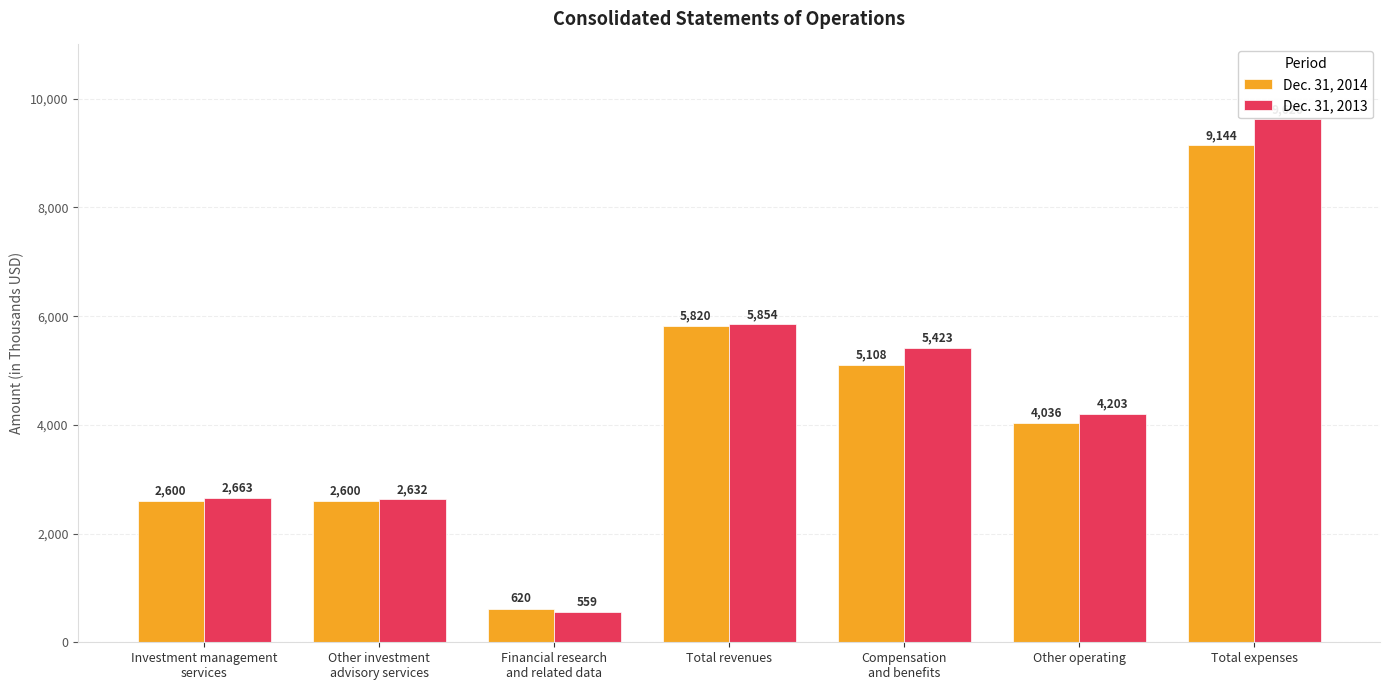

Which category has the lowest value across all series?

Financial research
and related data